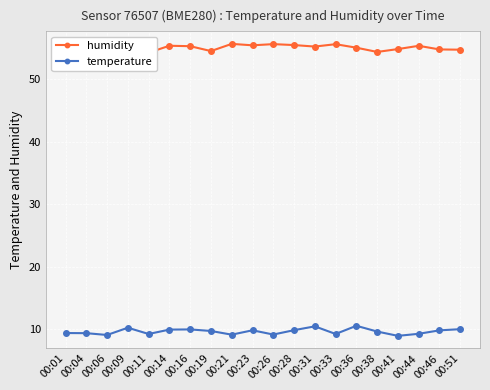

In humidity, how many points are higher than both neighbors (excluding endpoints)?

6